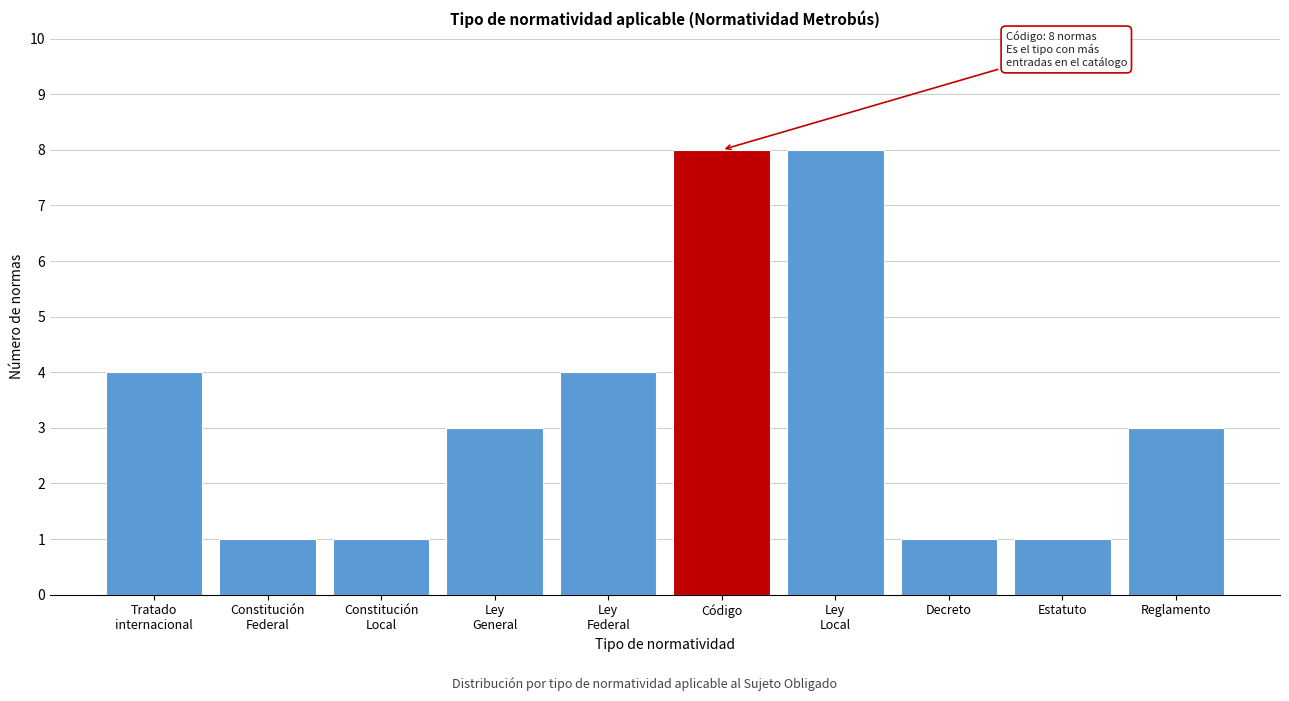

Reading left to right, extract all data points from this chart.

4	1	1	3	4	8	8	1	1	3